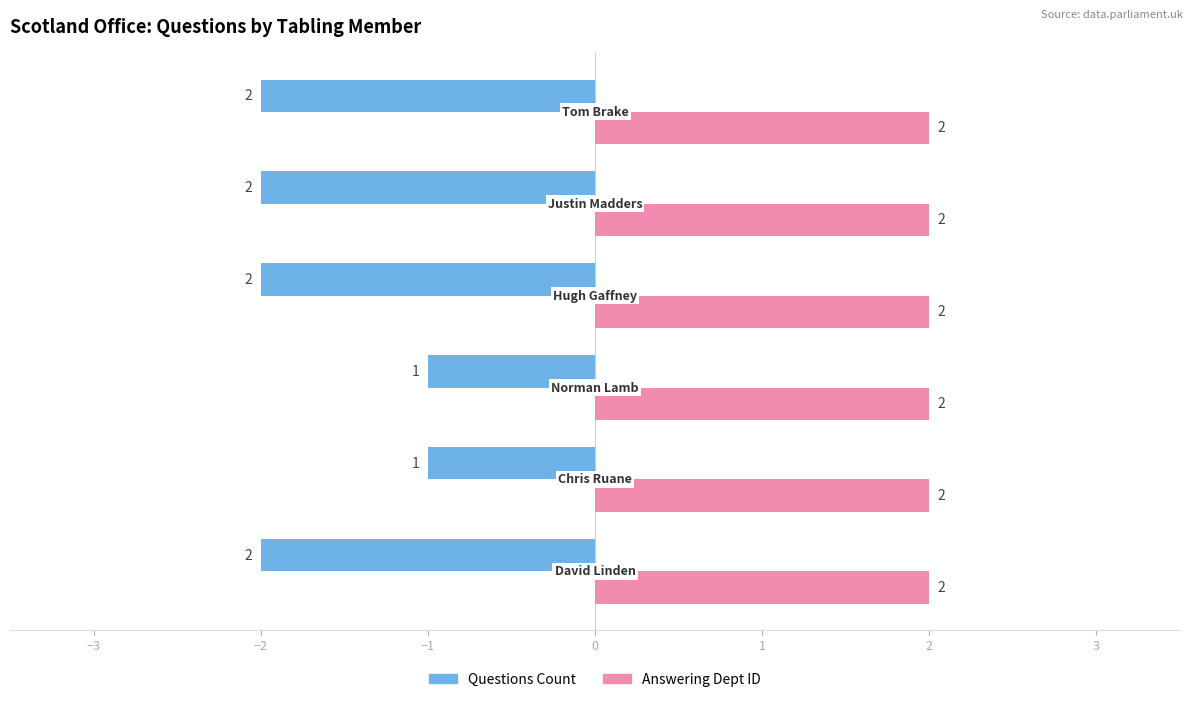

Which series has the widest spread of values?

Questions Count